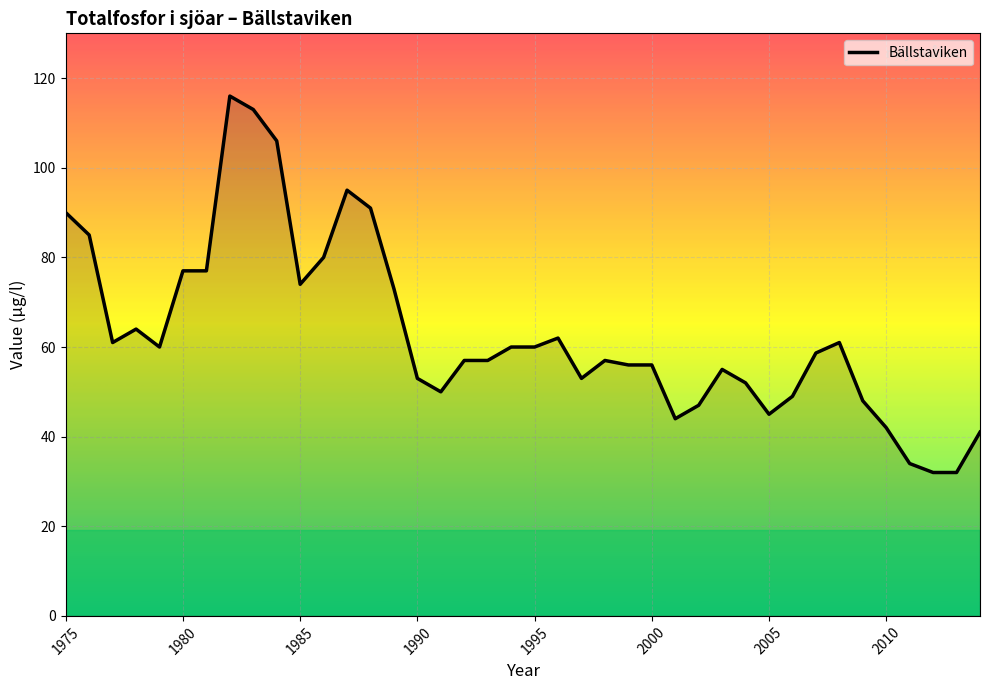

What is the maximum value shown in the chart?

116.0